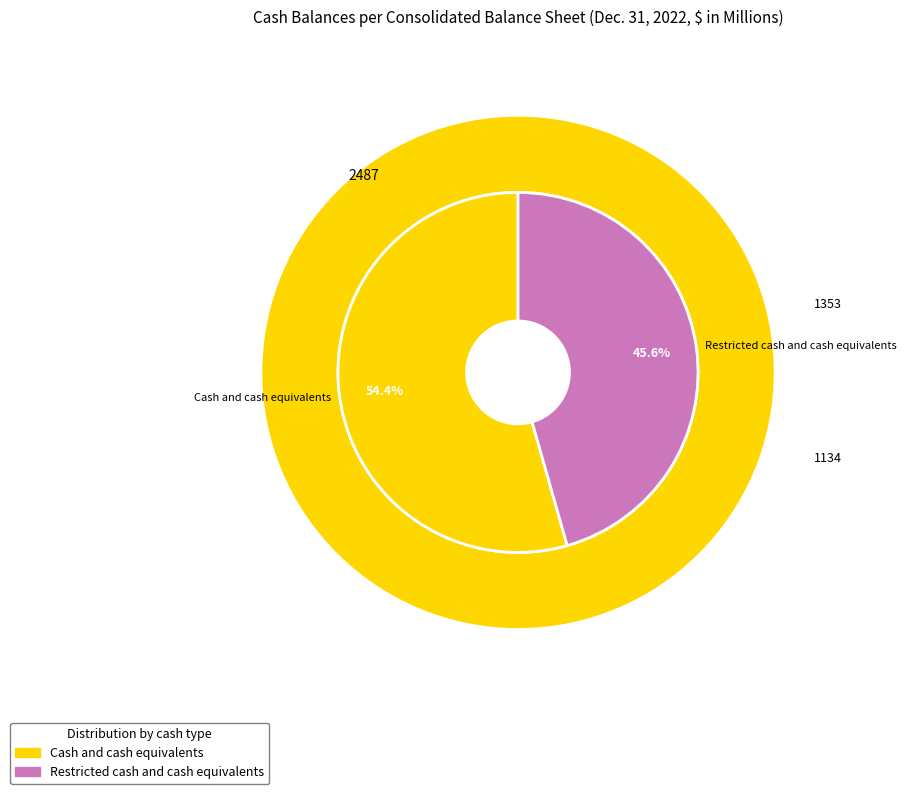

To the nearest percent, what portion does Restricted cash and cash equivalents represent?

46%